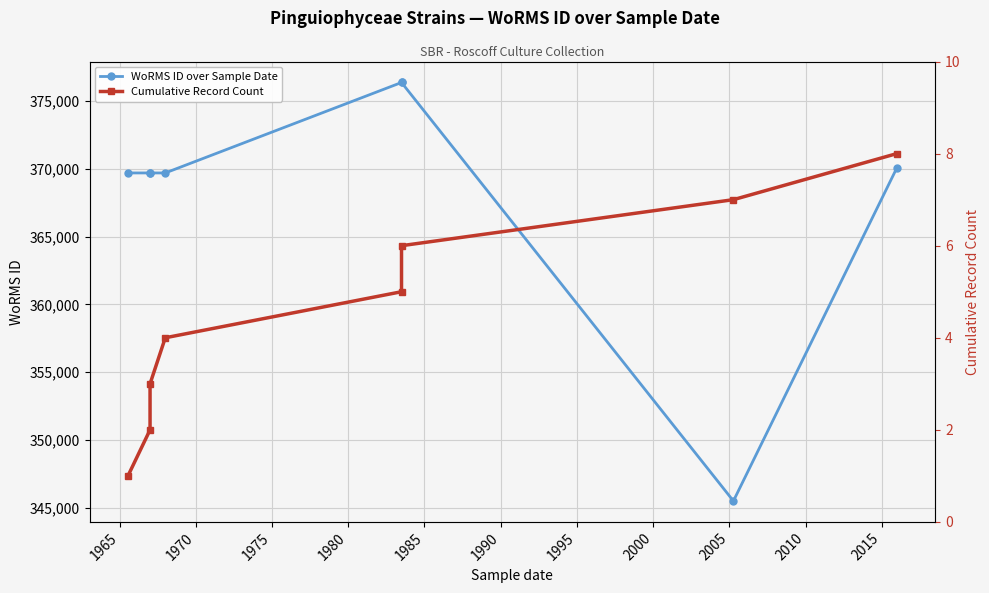

True or false: WoRMS ID over Sample Date has more than 1 interior local peaks.

False